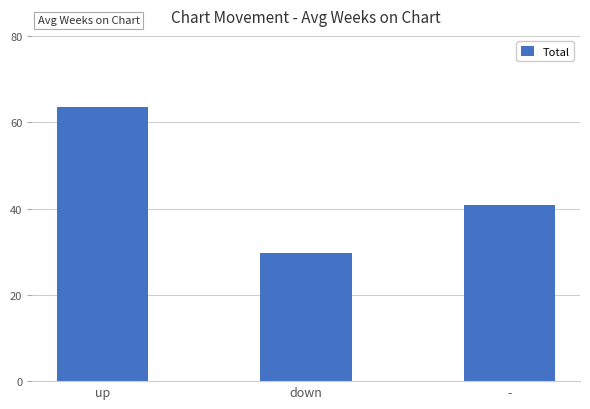

How many bars are there in total?

3